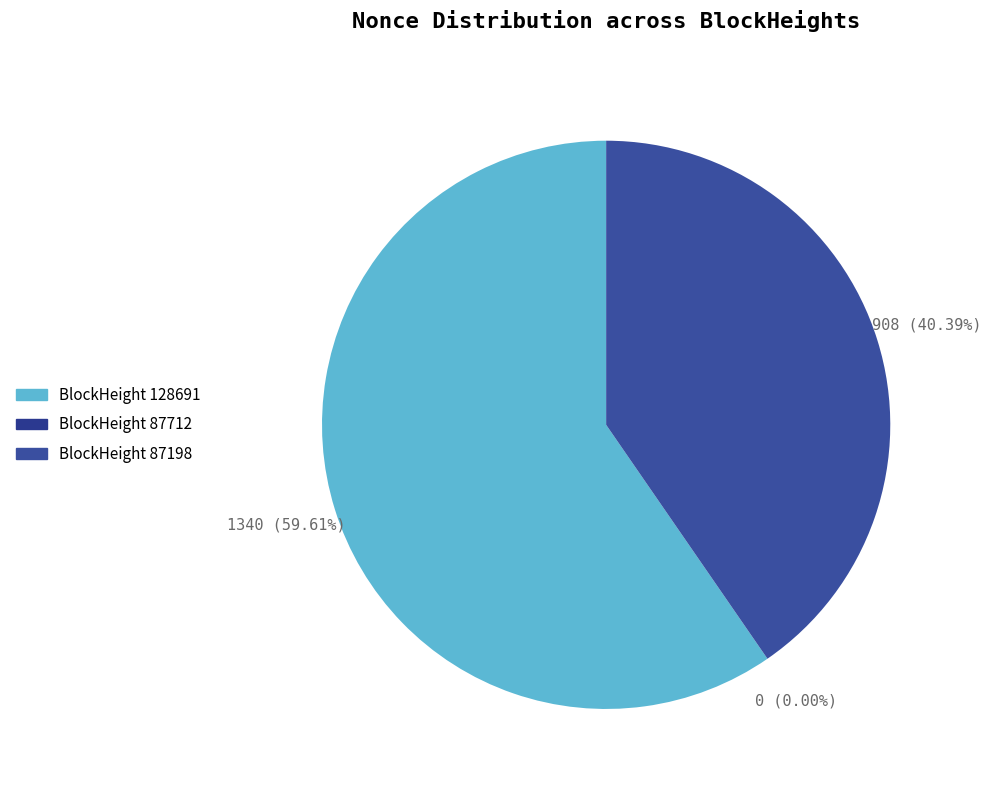

How many segments does this pie chart have?

3